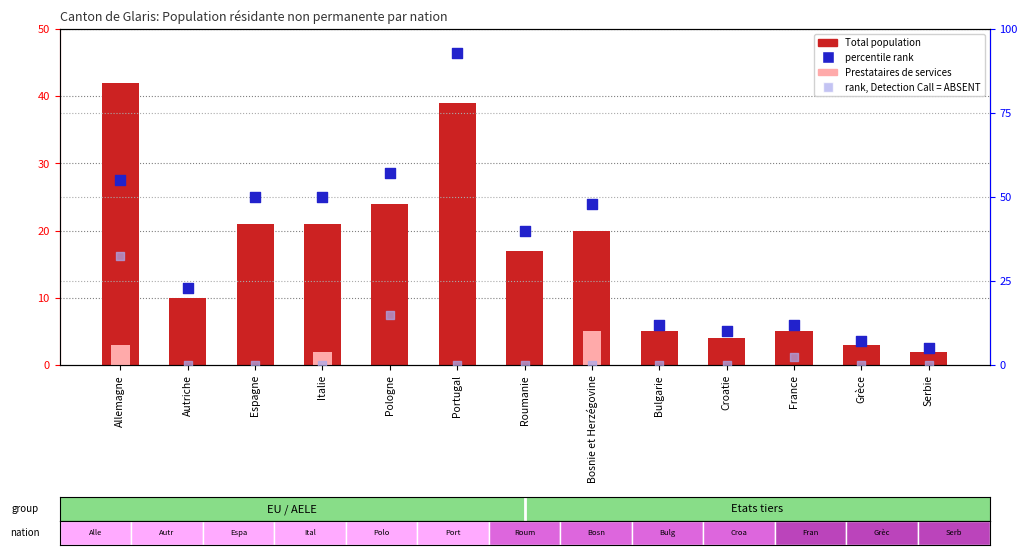

Which series contains the highest Y value?

percentile rank within the sample